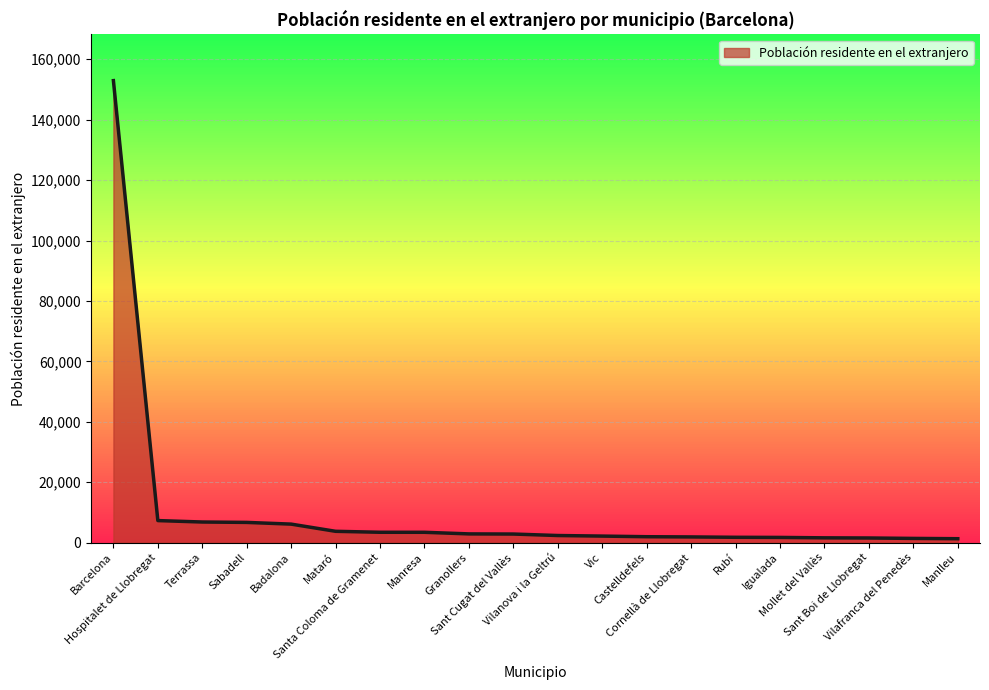

How many values are below 2839?

10